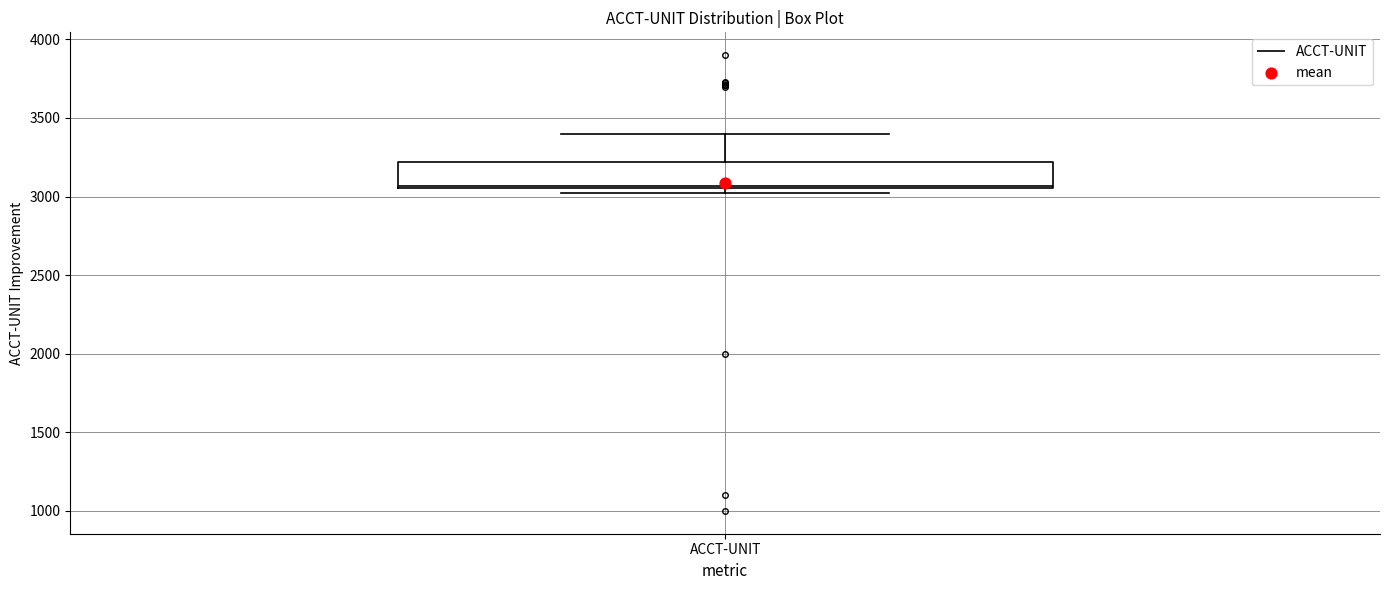

Transcribe this box plot: give where the median line is, the range the box spans, and where the two whiskers end, as read against the y-axis. The values are not printed on the chart, so give them approximately, as read against the axis.

median 3050 (just above the box's lower edge), box 3050 to 3200, whiskers 3000 to 3400